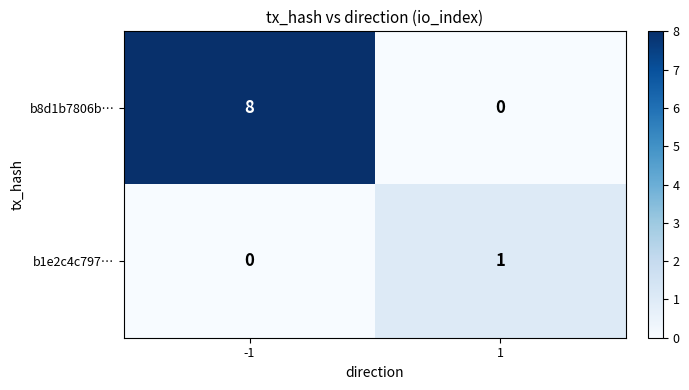

Is it true that b1e2c4c797… equals -1 at -1?

False